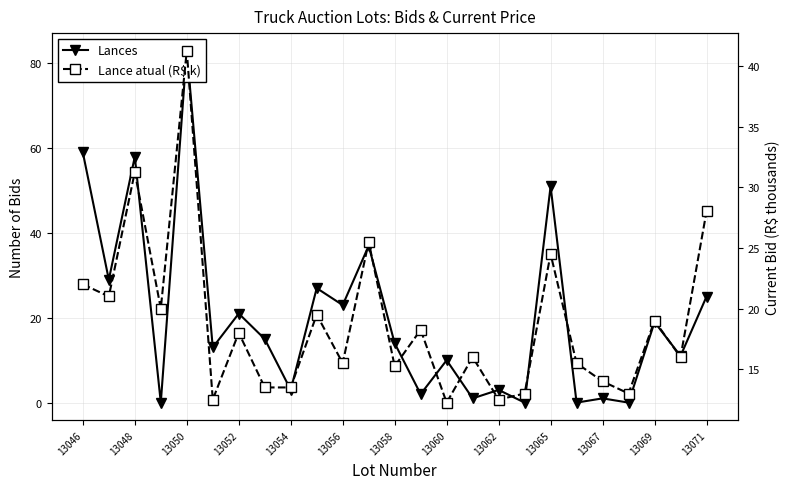

True or false: Lance atual (R$ k) and Lances intersect in this chart.

True